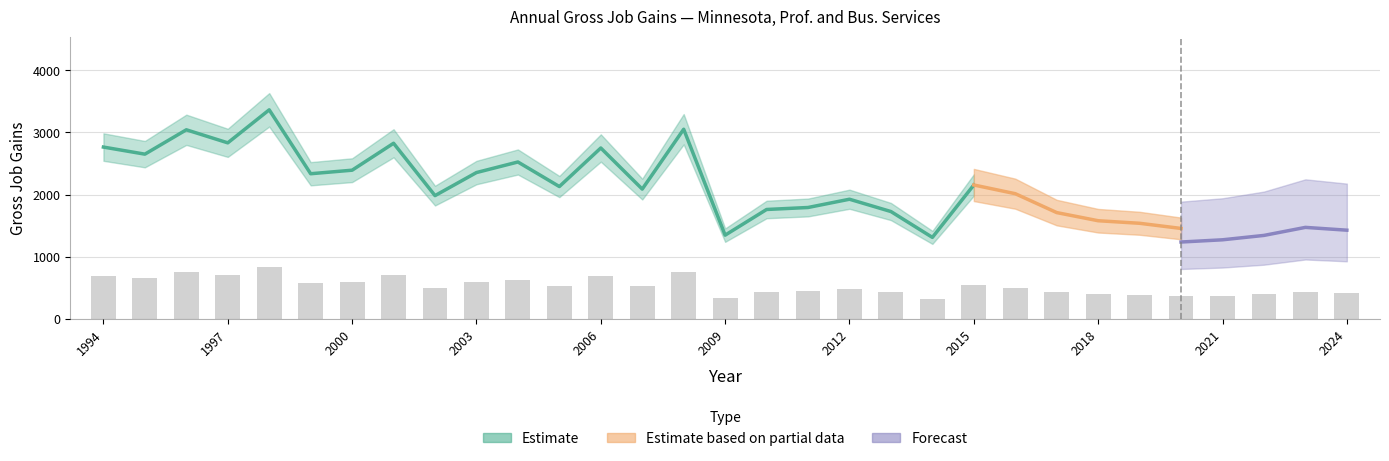

What is the difference between the second highest and second lowest values in the Gross job gains (Total) series?

1704